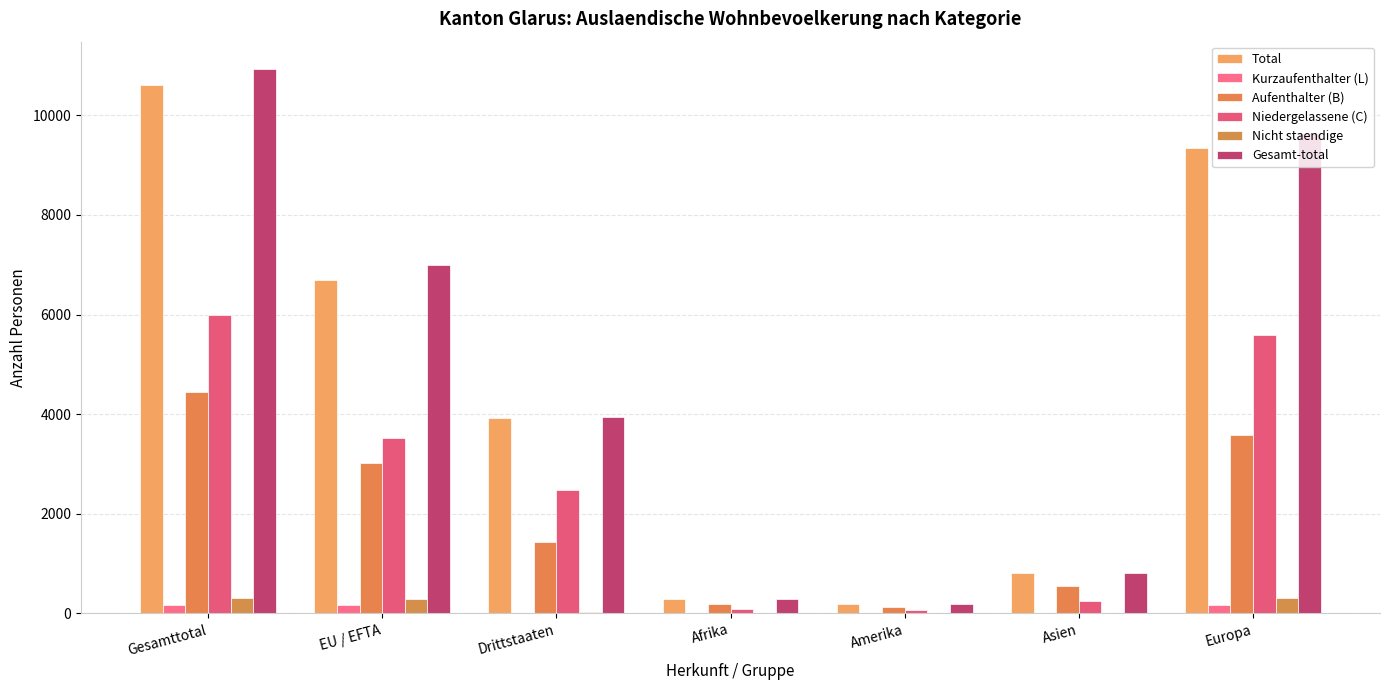

At which category is the sum across all series the highest?

Gesamttotal